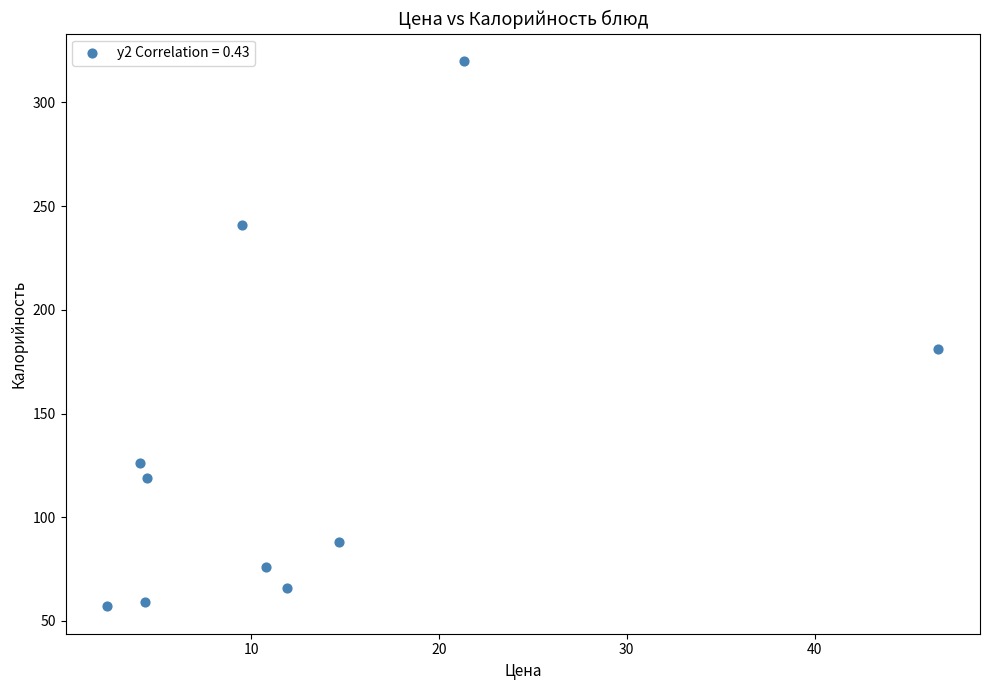

What is the average Y value?

133